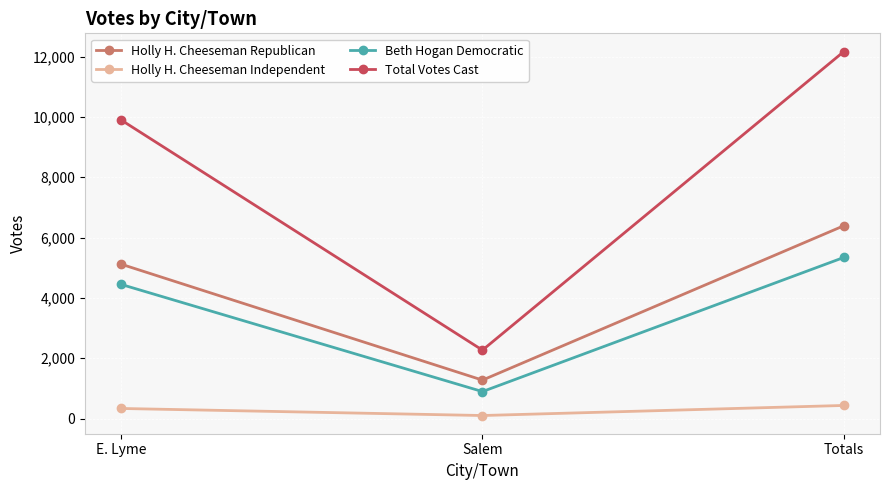

Is the value of Holly H. Cheeseman Republican at E. Lyme greater than the value of Holly H. Cheeseman Independent at Salem?

Yes